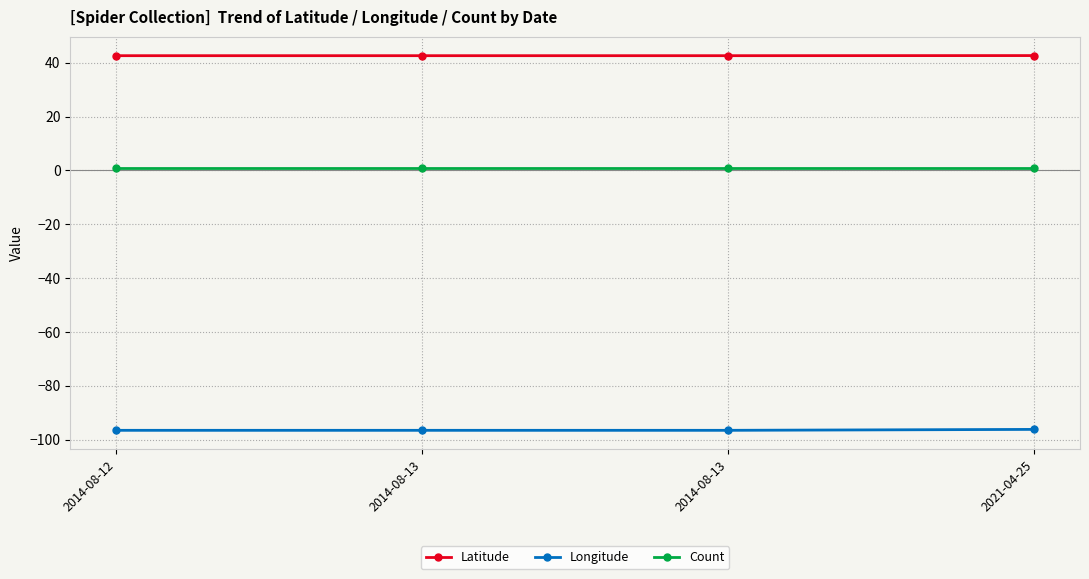

True or false: Count and Latitude intersect in this chart.

False